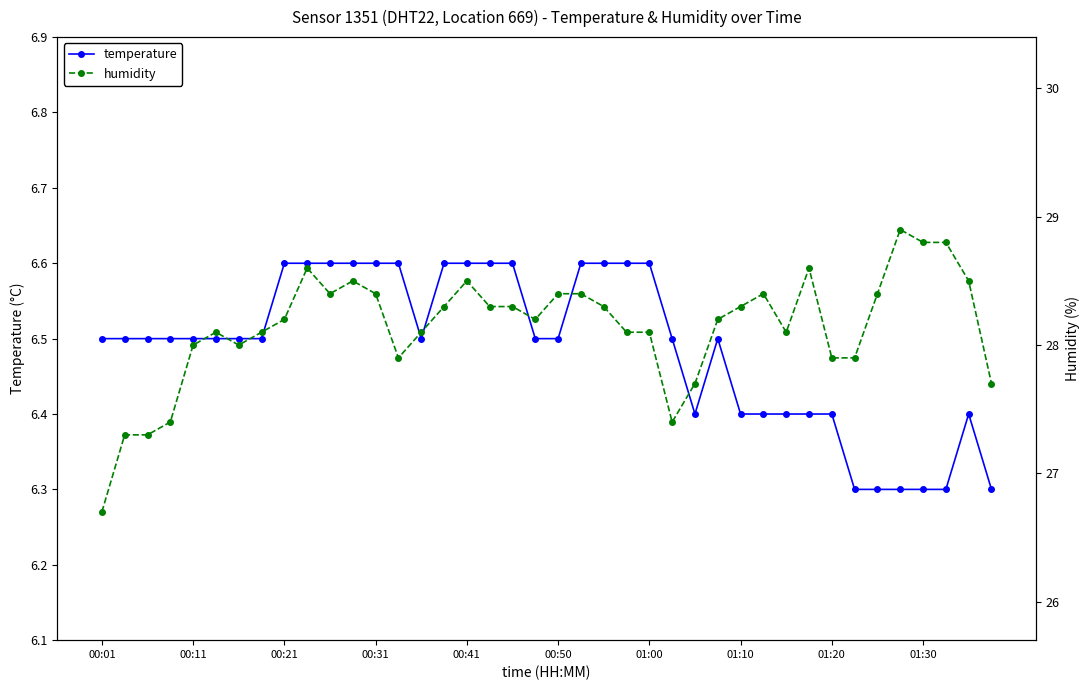

True or false: temperature has more than 0 interior local peaks.

True